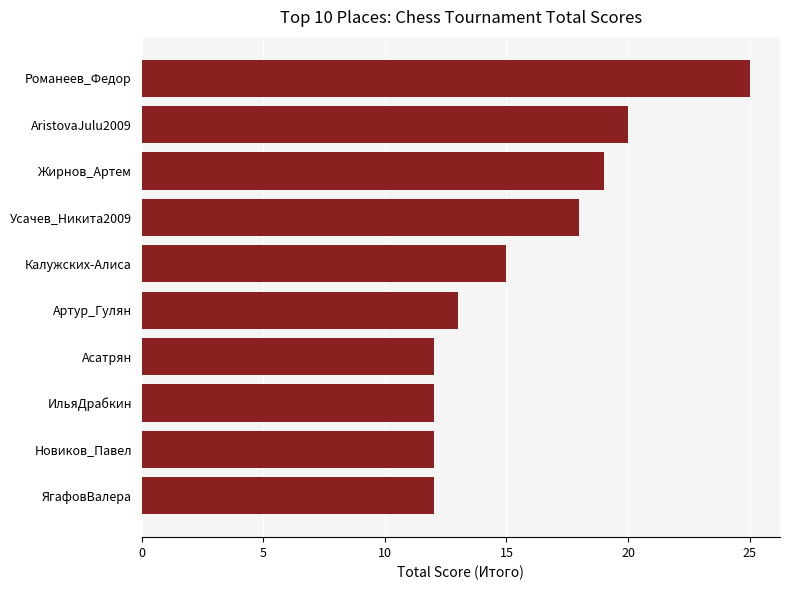

At which label is the value closest to 18?

Усачев_Никита2009